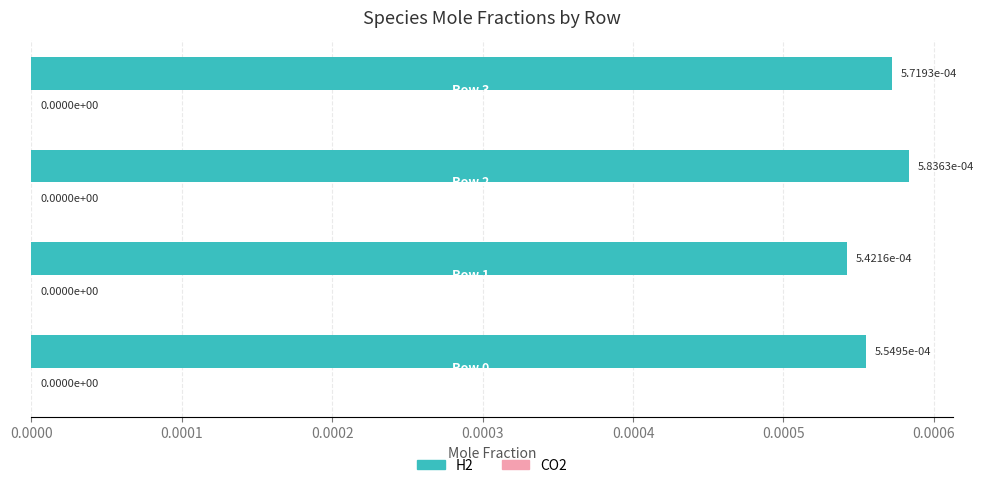

How many values are between 0 and 1?

4